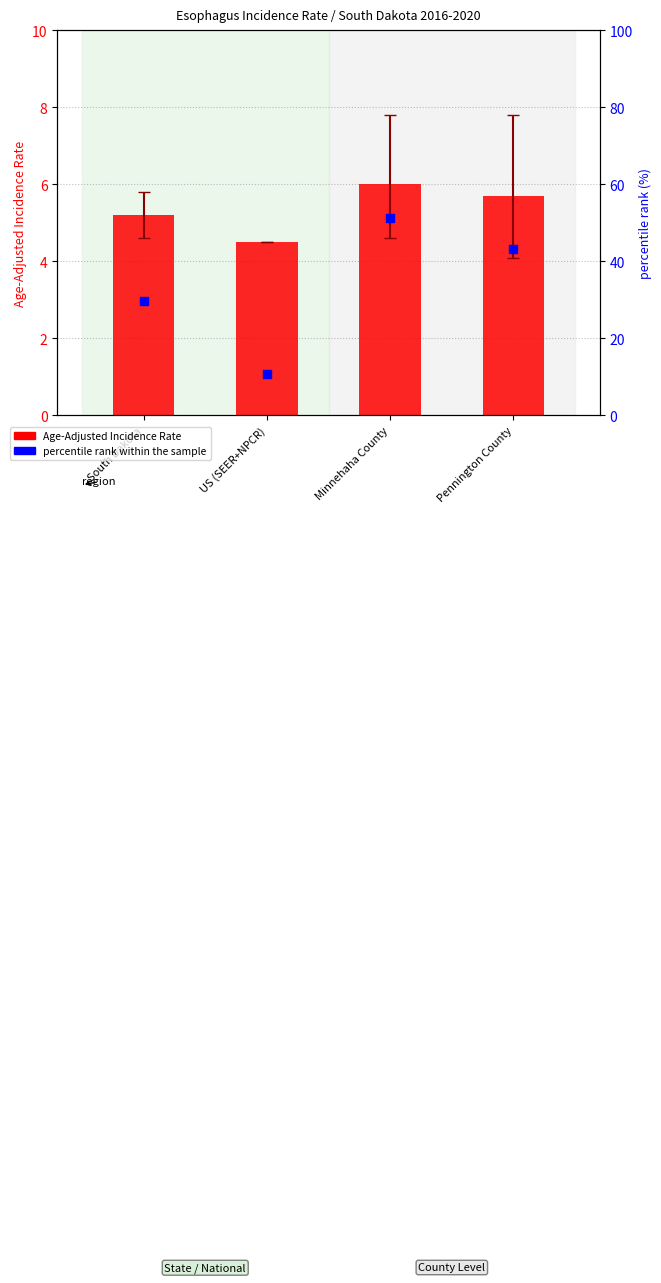

What is the total value across all series at Minnehaha County?

57.4